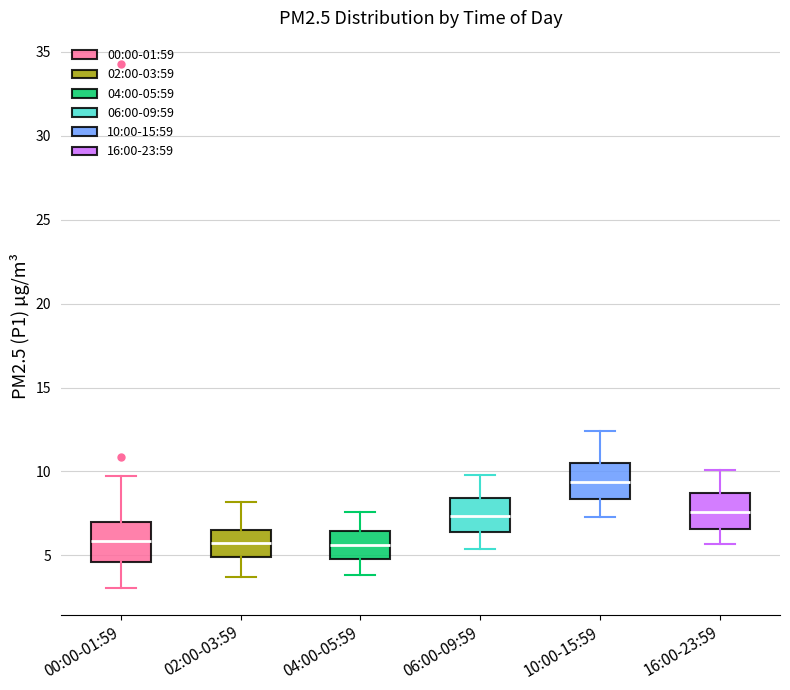

Where is the upper edge of the box for 02:00-03:59 on the y-axis? The values are not printed on the chart, so give them approximately, as read against the axis.

6.5